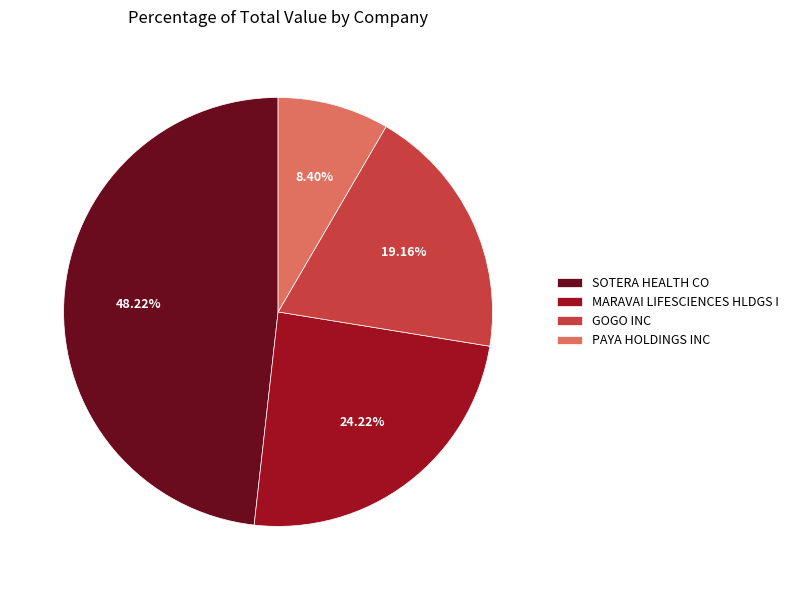

Between PAYA HOLDINGS INC and GOGO INC, which is larger?

GOGO INC